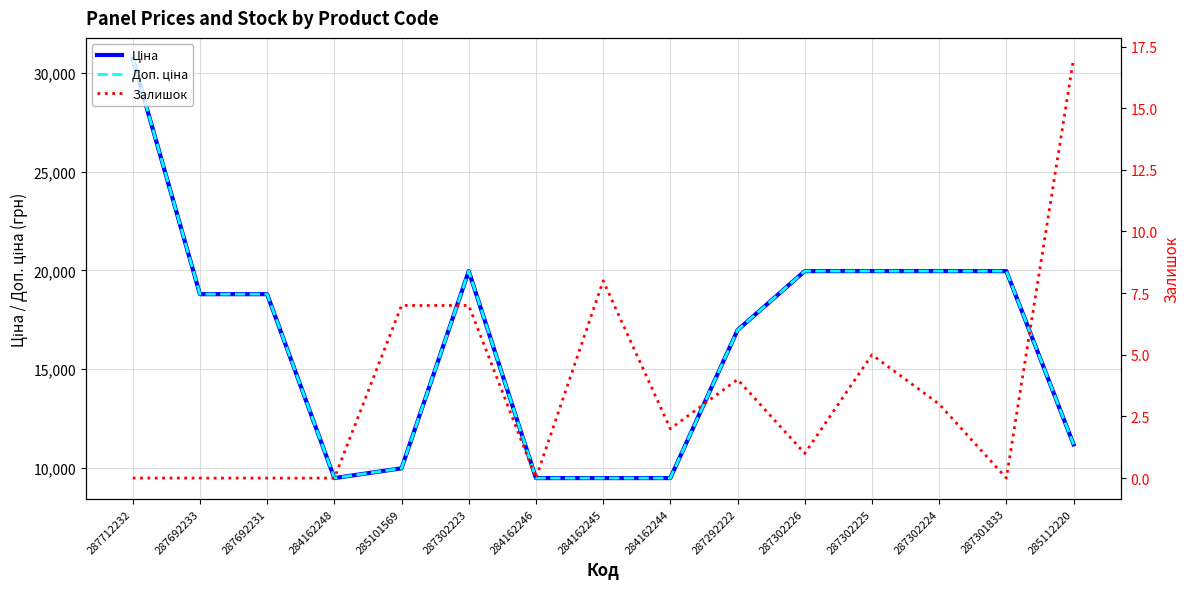

What is the label of the 1st point from the right?

285112220